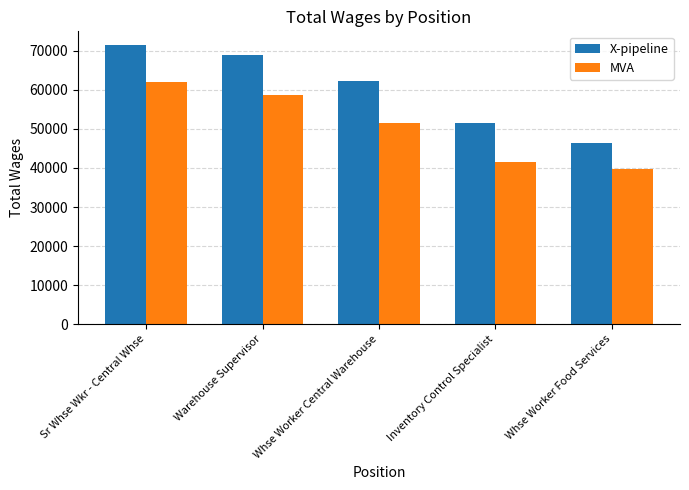

Which category has the highest value in the MVA series?

Sr Whse Wkr - Central Whse